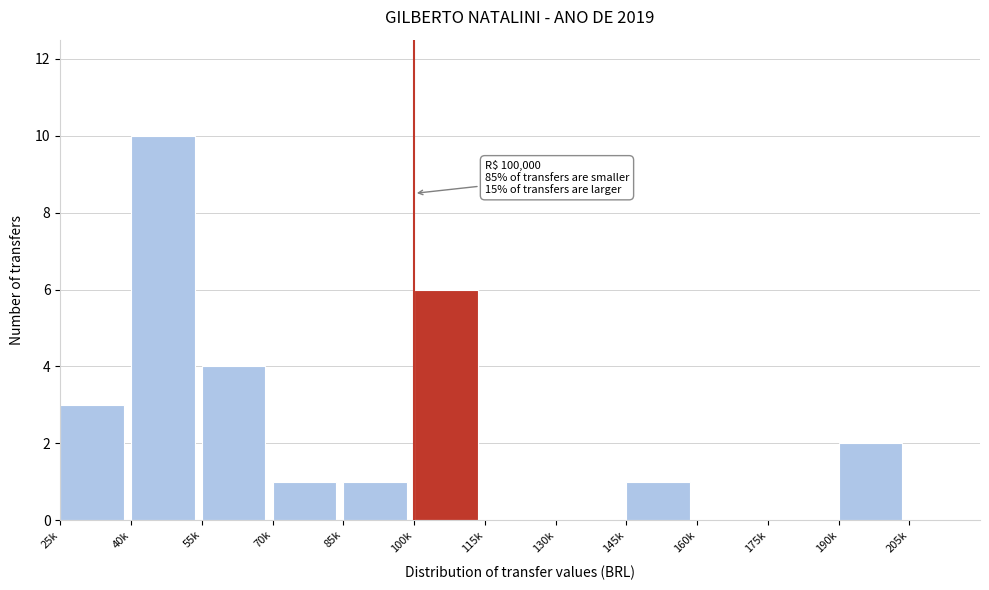

Approximately how many times larger is the value at 25k compared to 85k?

3.0